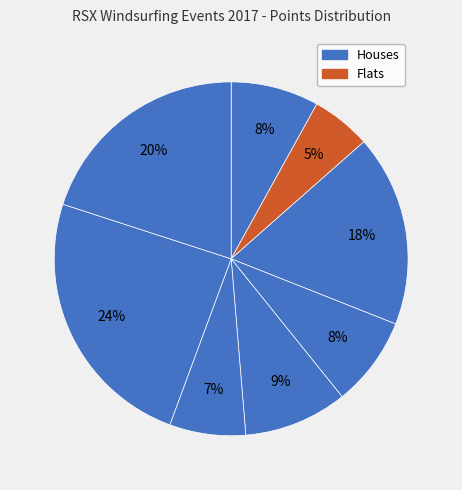

Does any single category account for the majority?

No